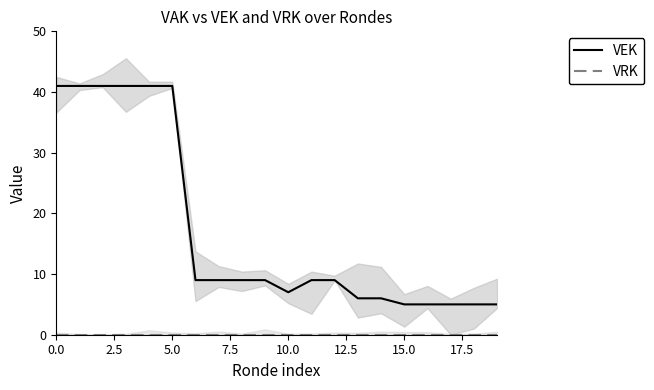

True or false: VEK and VRK cross at least once.

False